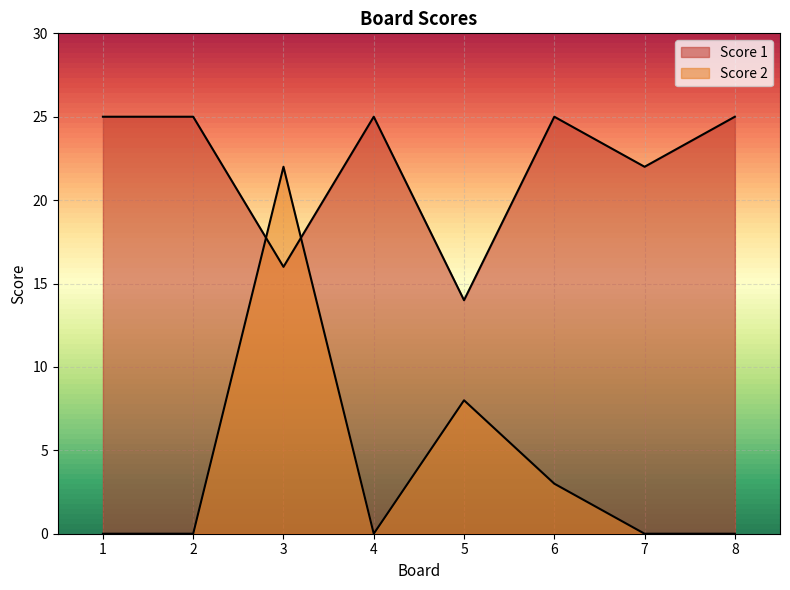

Is it true that Score 1 equals 25 at 6?

True